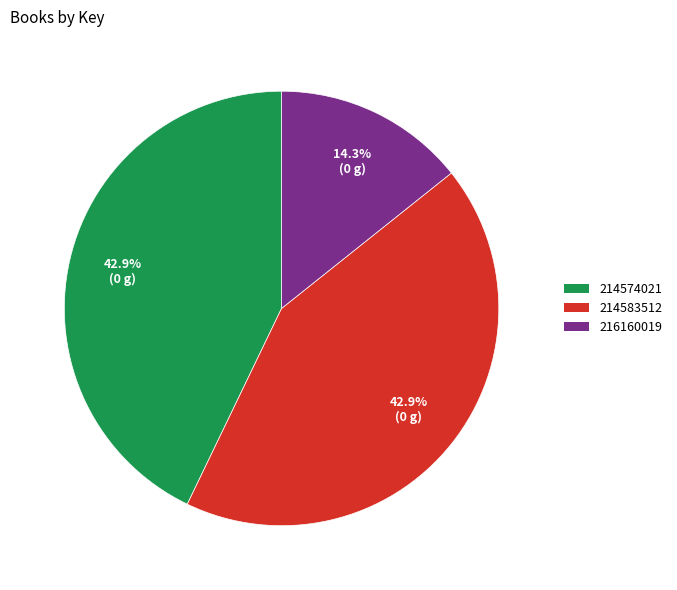

Which category has the smallest portion of the pie?

216160019